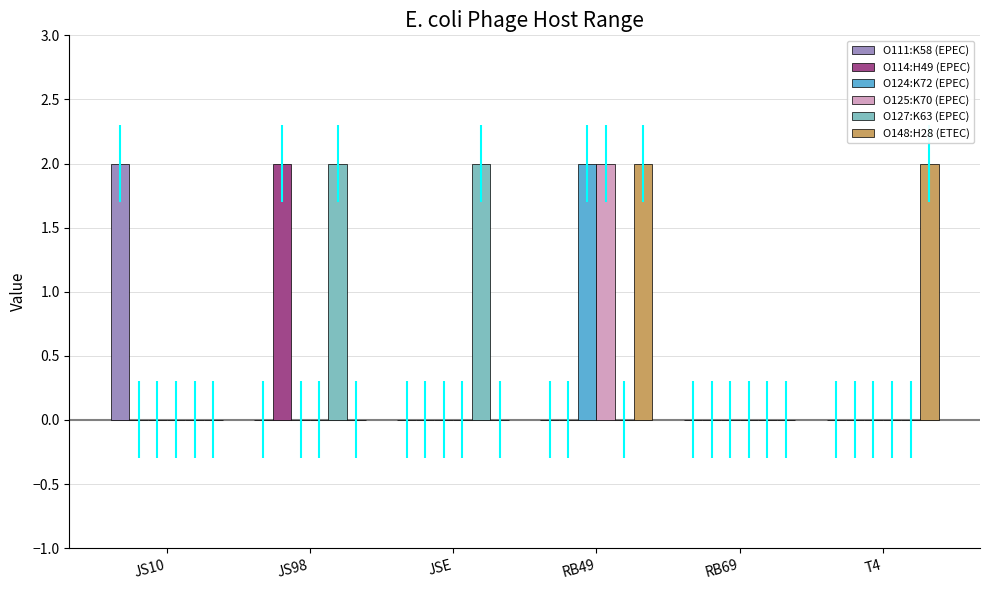

At which category is the sum across all series the highest?

RB49